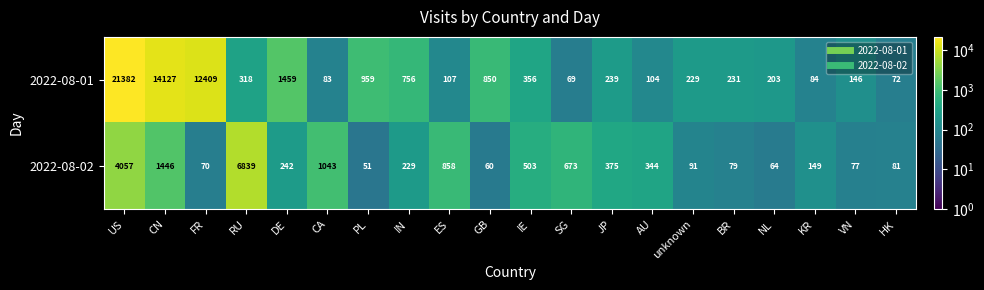

Rank the series by their average value, from highest to lowest.

2022-08-01, 2022-08-02